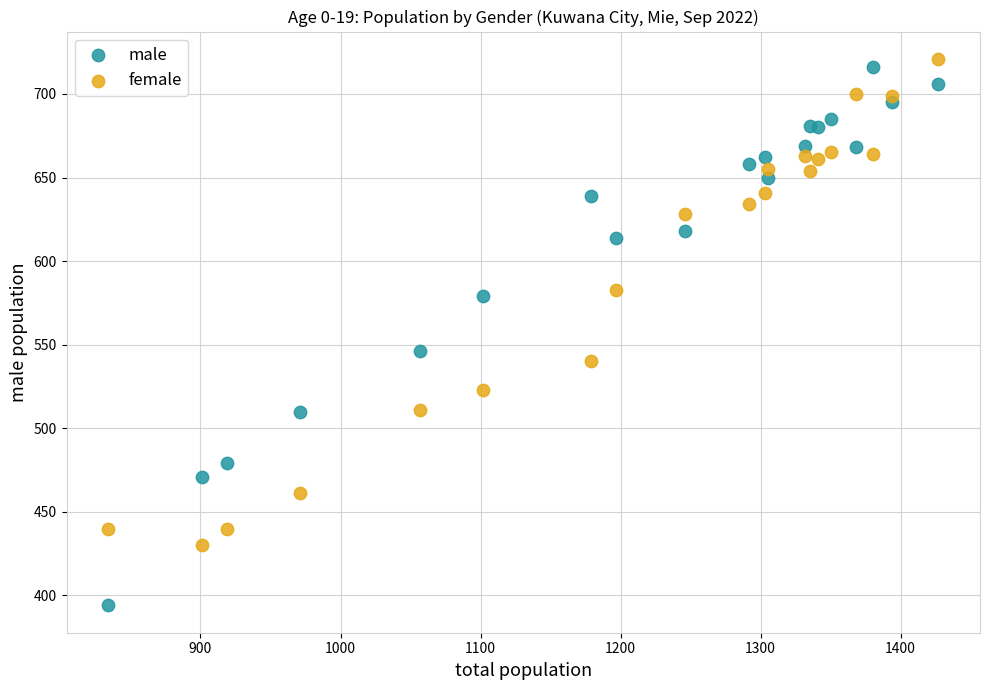

Which series has the widest spread of Y values?

male